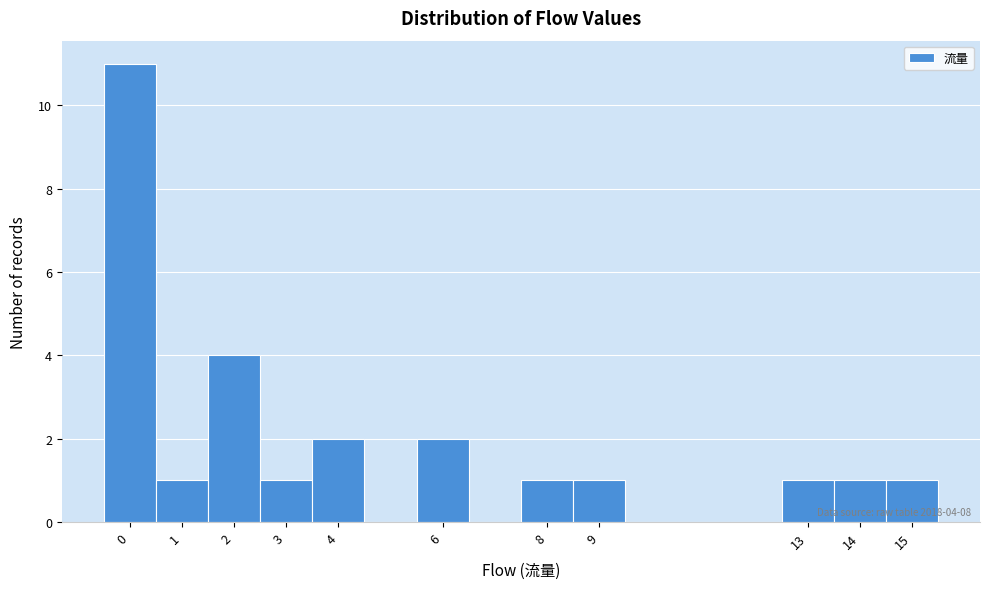

Which range on the x-axis has the tallest bar?

-0.5 to 0.5